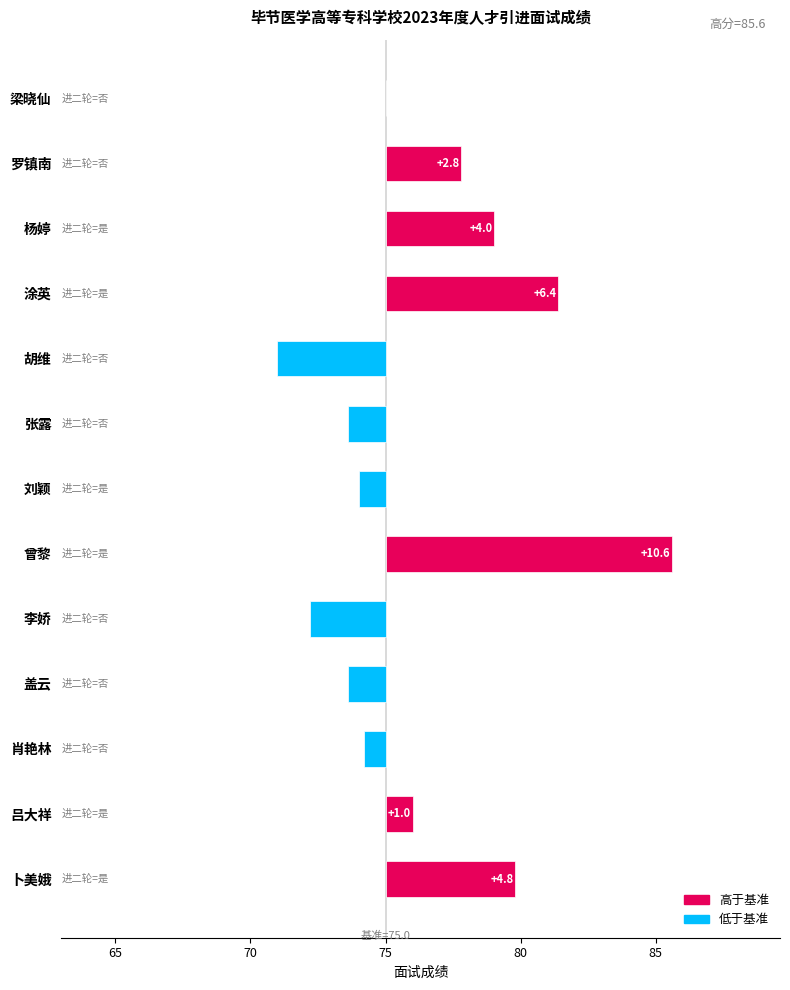

Is it true that the value at 刘颖 is -1.0?

True